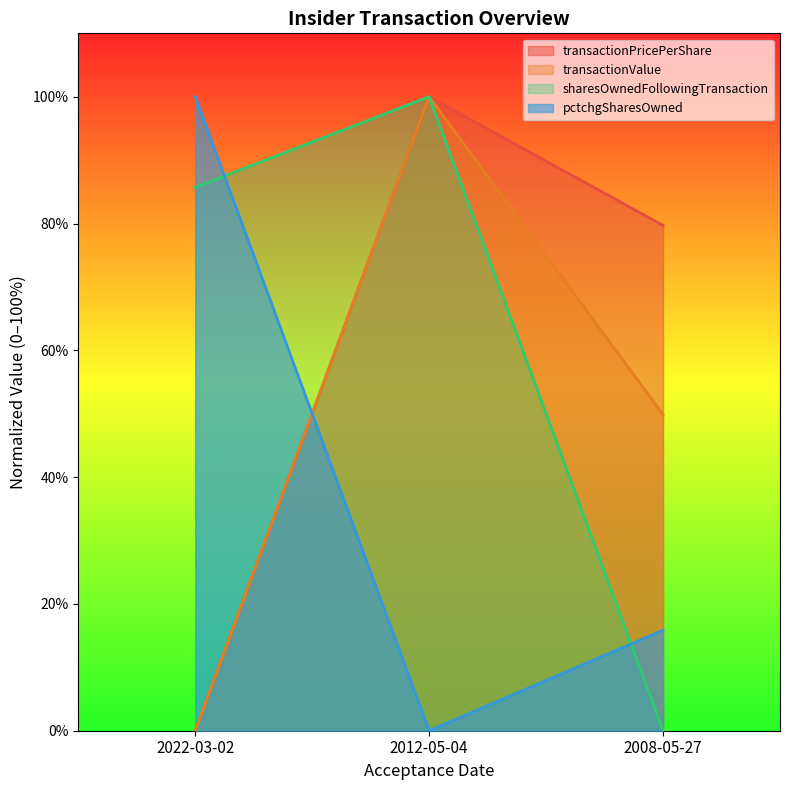

Reading right to left, list all the values displayed in this chart.

transactionPricePerShare: 2008-05-27=79.7	2012-05-04=100.0	2022-03-02=0.0
transactionValue: 2008-05-27=49.9	2012-05-04=100.0	2022-03-02=0.0
sharesOwnedFollowingTransaction: 2008-05-27=0.0	2012-05-04=100.0	2022-03-02=85.7
pctchgSharesOwned: 2008-05-27=15.9	2012-05-04=0.0	2022-03-02=100.0